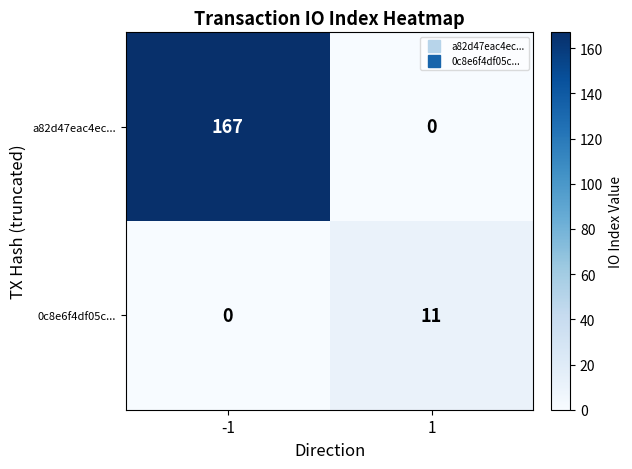

The value of a82d47eac4ec... at -1 is 167. True or false?

True